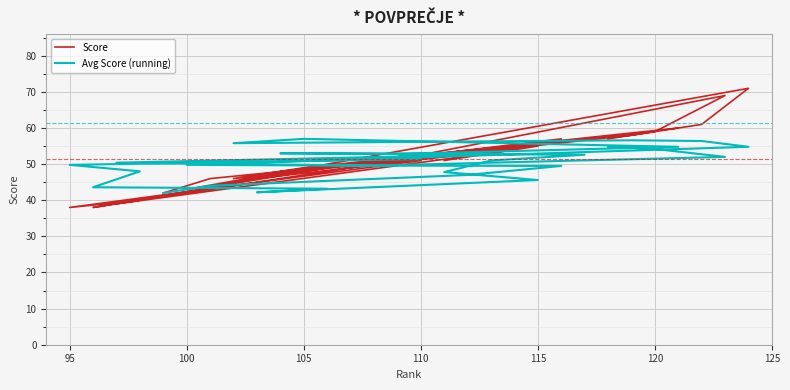

What is the smallest value displayed?

38.0